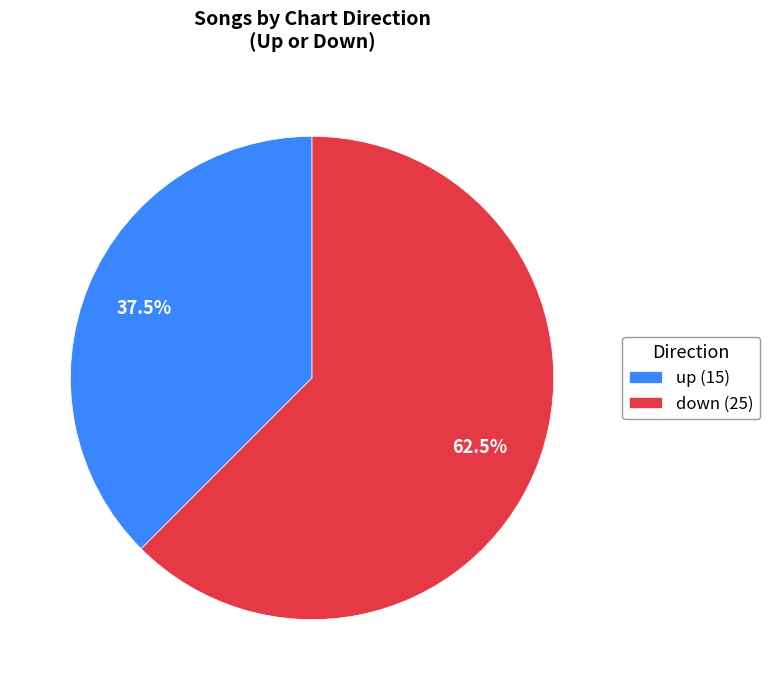

Which slice is the largest?

down